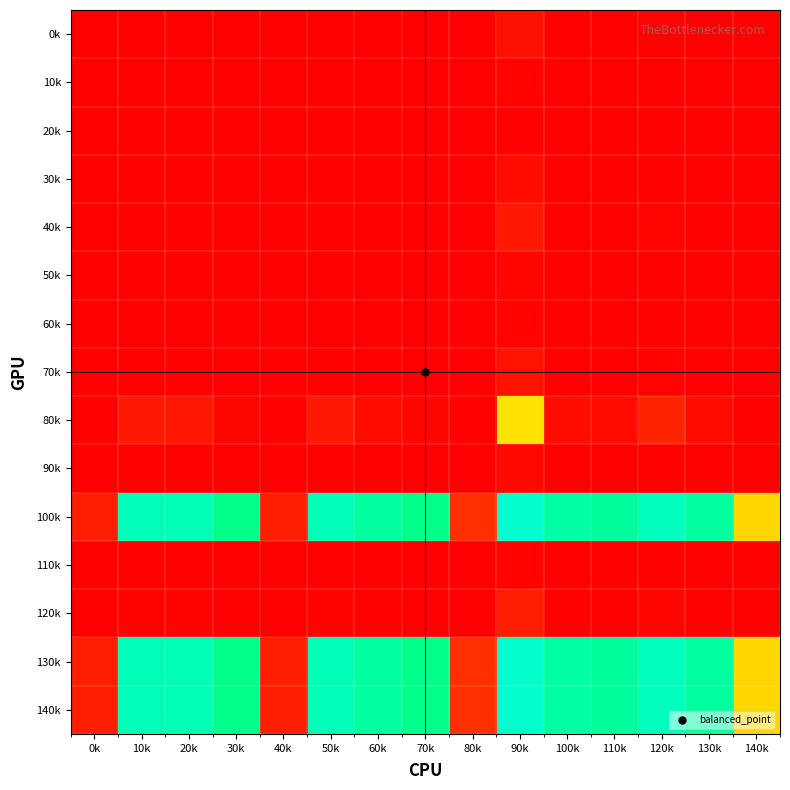

Reading left to right, extract all data points from this chart.

0k: 0k=0.0	10k=0.0	20k=0.0	30k=0.0	40k=0.0	50k=0.0	60k=0.0	70k=0.0	80k=0.0	90k=0.1	100k=0.0	110k=0.0	120k=0.0	130k=0.0	140k=0.0
10k: 0k=0.0	10k=0.0	20k=0.0	30k=0.0	40k=0.0	50k=0.0	60k=0.0	70k=0.0	80k=0.0	90k=0.0	100k=0.0	110k=0.0	120k=0.0	130k=0.0	140k=0.0
20k: 0k=0.0	10k=0.0	20k=0.0	30k=0.0	40k=0.0	50k=0.0	60k=0.0	70k=0.0	80k=0.0	90k=0.0	100k=0.0	110k=0.0	120k=0.0	130k=0.0	140k=0.0
30k: 0k=0.0	10k=0.0	20k=0.0	30k=0.0	40k=0.0	50k=0.0	60k=0.0	70k=0.0	80k=0.0	90k=0.1	100k=0.0	110k=0.0	120k=0.0	130k=0.0	140k=0.0
40k: 0k=0.0	10k=0.0	20k=0.0	30k=0.0	40k=0.0	50k=0.0	60k=0.0	70k=0.0	80k=0.0	90k=0.1	100k=0.0	110k=0.0	120k=0.0	130k=0.0	140k=0.0
50k: 0k=0.0	10k=0.0	20k=0.0	30k=0.0	40k=0.0	50k=0.0	60k=0.0	70k=0.0	80k=0.0	90k=0.0	100k=0.0	110k=0.0	120k=0.0	130k=0.0	140k=0.0
60k: 0k=0.0	10k=0.0	20k=0.0	30k=0.0	40k=0.0	50k=0.0	60k=0.0	70k=0.0	80k=0.0	90k=0.0	100k=0.0	110k=0.0	120k=0.0	130k=0.0	140k=0.0
70k: 0k=0.0	10k=0.0	20k=0.0	30k=0.0	40k=0.0	50k=0.0	60k=0.0	70k=0.0	80k=0.0	90k=0.1	100k=0.0	110k=0.0	120k=0.0	130k=0.0	140k=0.0
80k: 0k=0.0	10k=0.1	20k=0.1	30k=0.0	40k=0.0	50k=0.1	60k=0.1	70k=0.0	80k=0.0	90k=0.6	100k=0.1	110k=0.1	120k=0.2	130k=0.1	140k=0.0
90k: 0k=0.0	10k=0.0	20k=0.0	30k=0.0	40k=0.0	50k=0.0	60k=0.0	70k=0.0	80k=0.0	90k=0.0	100k=0.0	110k=0.0	120k=0.0	130k=0.0	140k=0.0
100k: 0k=0.2	10k=0.9	20k=0.9	30k=0.8	40k=0.2	50k=0.9	60k=0.9	70k=0.8	80k=0.2	90k=1.0	100k=0.9	110k=0.9	120k=1.0	130k=0.9	140k=0.6
110k: 0k=0.0	10k=0.0	20k=0.0	30k=0.0	40k=0.0	50k=0.0	60k=0.0	70k=0.0	80k=0.0	90k=0.0	100k=0.0	110k=0.0	120k=0.0	130k=0.0	140k=0.0
120k: 0k=0.0	10k=0.0	20k=0.0	30k=0.0	40k=0.0	50k=0.0	60k=0.0	70k=0.0	80k=0.0	90k=0.2	100k=0.0	110k=0.0	120k=0.0	130k=0.0	140k=0.0
130k: 0k=0.2	10k=0.9	20k=0.9	30k=0.8	40k=0.2	50k=0.9	60k=0.9	70k=0.8	80k=0.2	90k=1.0	100k=0.9	110k=0.9	120k=1.0	130k=0.9	140k=0.6
140k: 0k=0.2	10k=0.9	20k=0.9	30k=0.8	40k=0.2	50k=0.9	60k=0.9	70k=0.8	80k=0.2	90k=1.0	100k=0.9	110k=0.9	120k=1.0	130k=0.9	140k=0.6